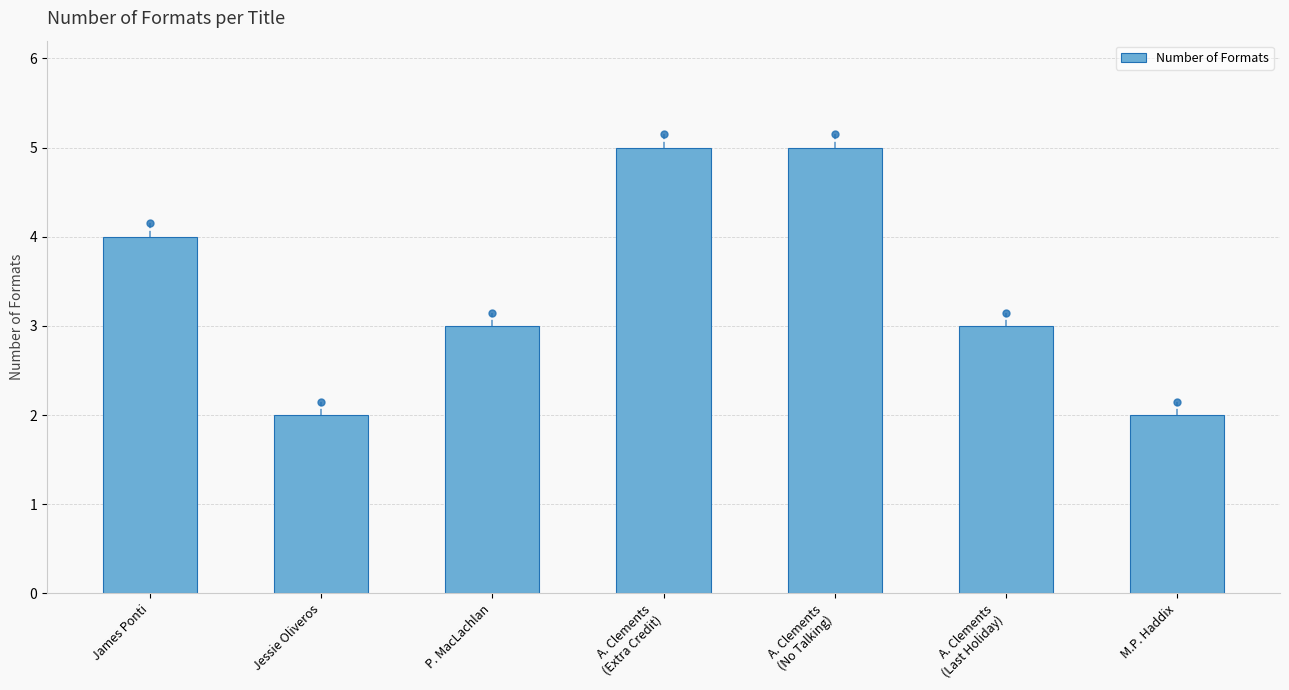

The chart shows a value of 3 at A. Clements
(No Talking). True or false?

False